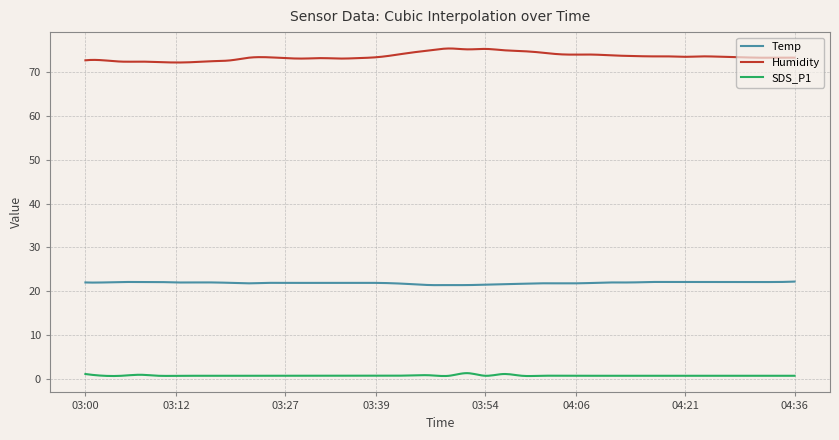

True or false: Humidity and Temp cross at least once.

False